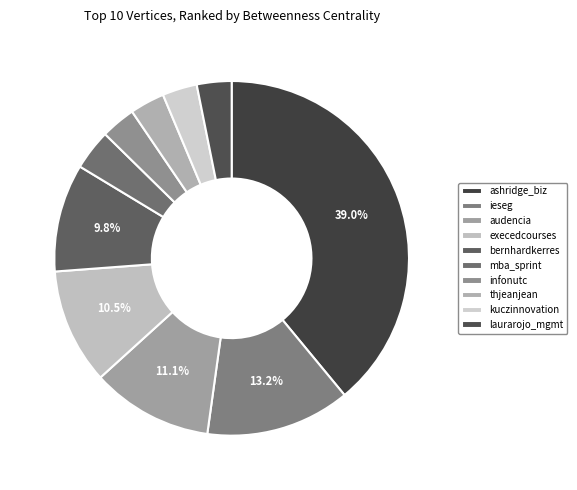

How many slices are in this pie chart?

10